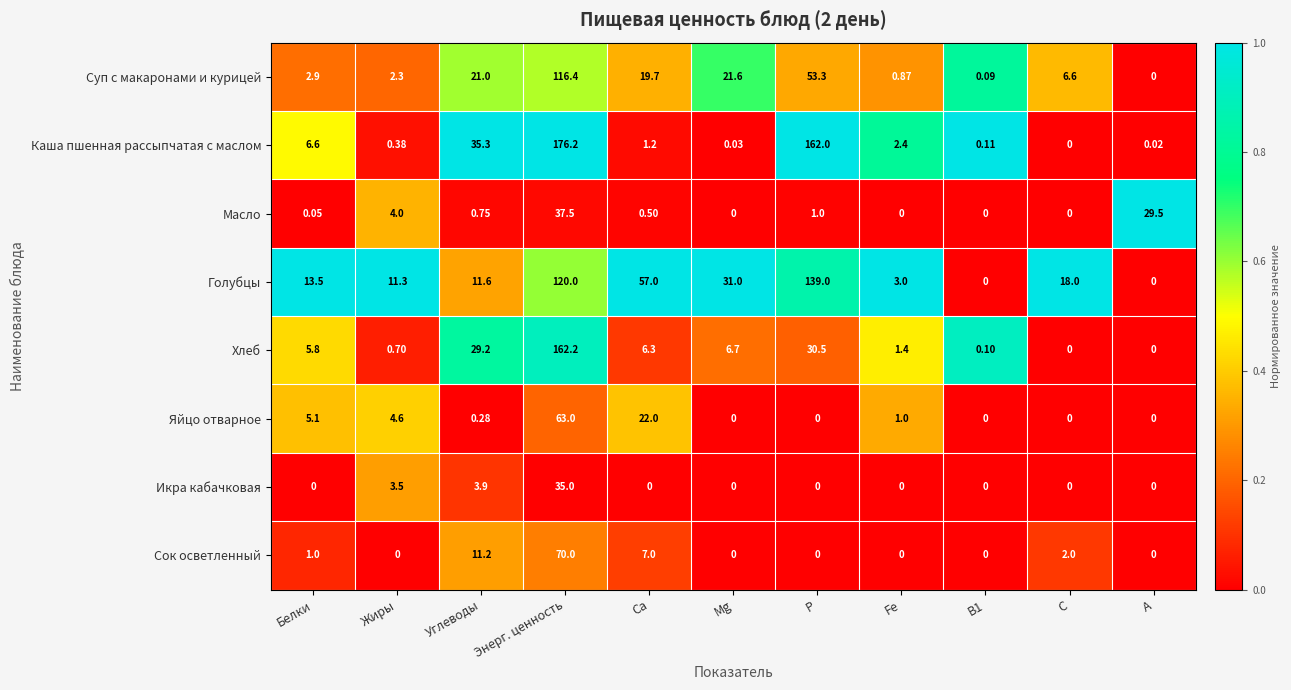

How many data points does each series have?

11